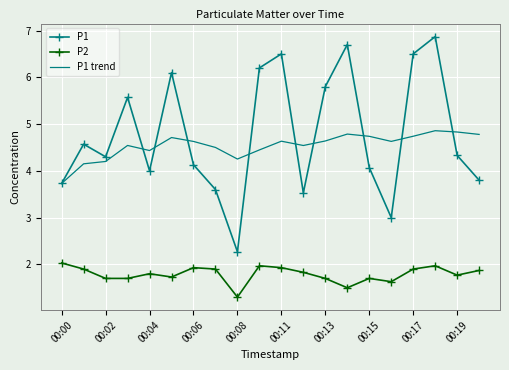

What is the maximum value shown in the chart?

6.9